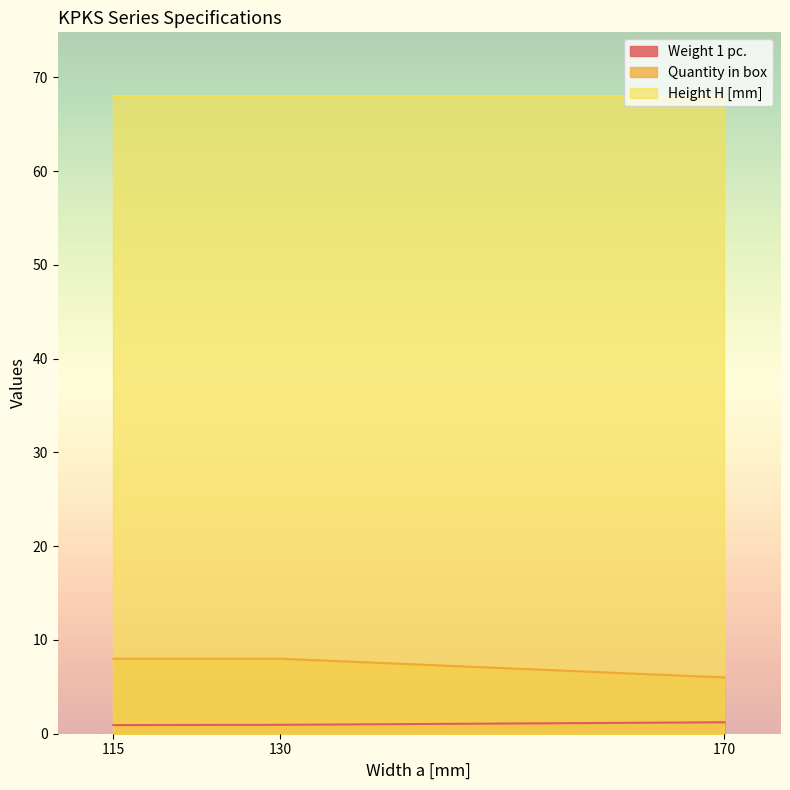

What is the maximum value shown in the chart?

68.0